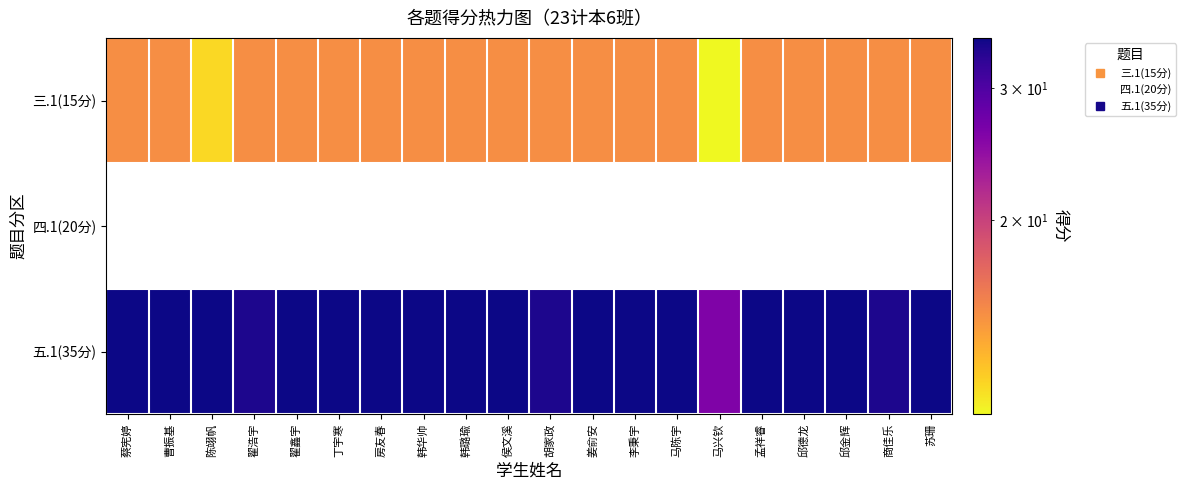

Which series changed the most between 孟祥睿 and 商佳乐?

五.1(35分)